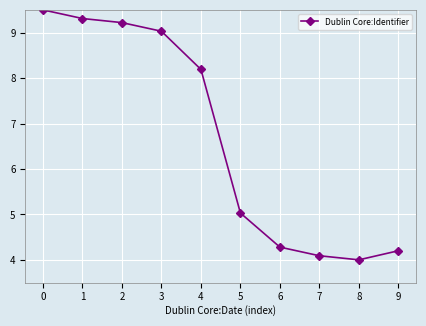

True or false: the data shows 2.3 at 7.

False